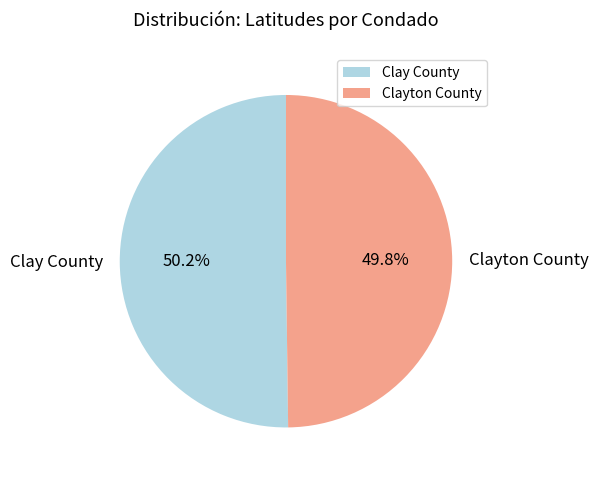

How many segments does this pie chart have?

2